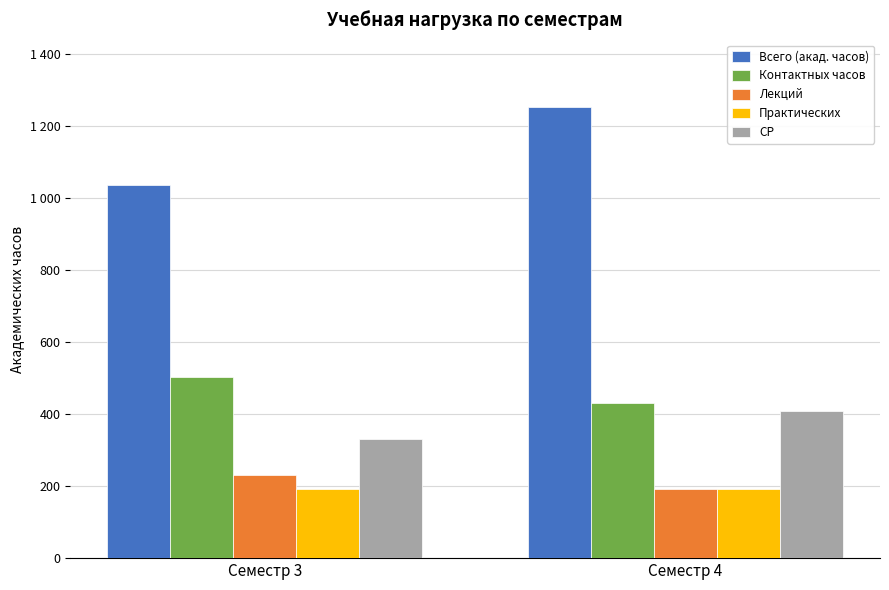

Which label corresponds to the largest value in the chart?

Семестр 4